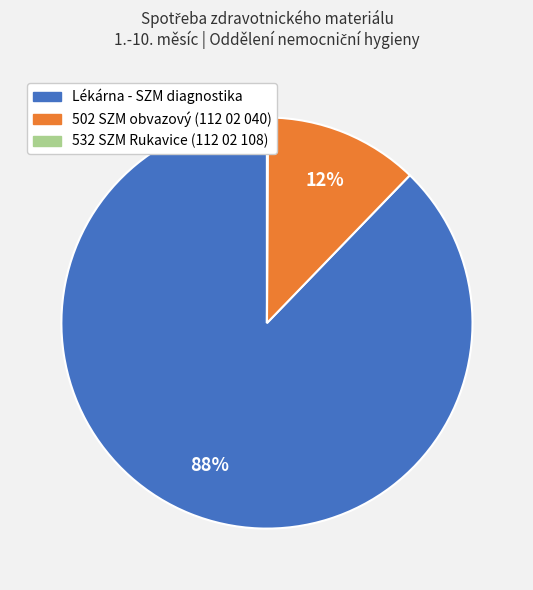

Which category has the biggest portion of the pie?

Lékárna - SZM diagnostika